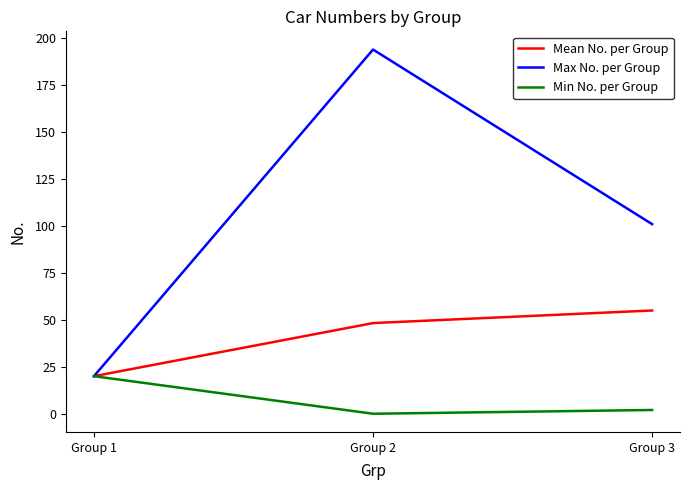

What is the maximum value shown in the chart?

194.0